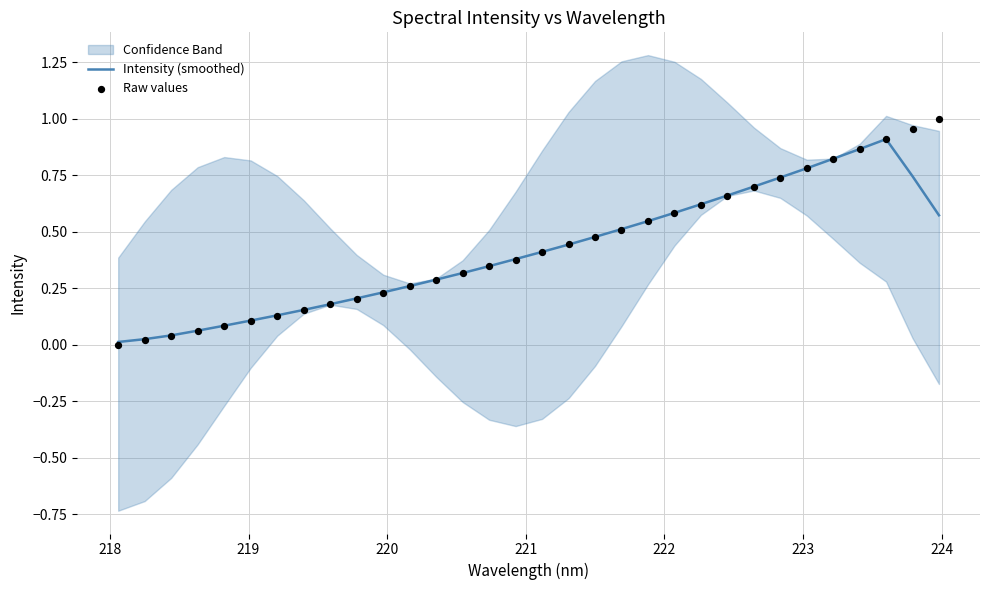

Which series has the largest total across all categories?

Raw values